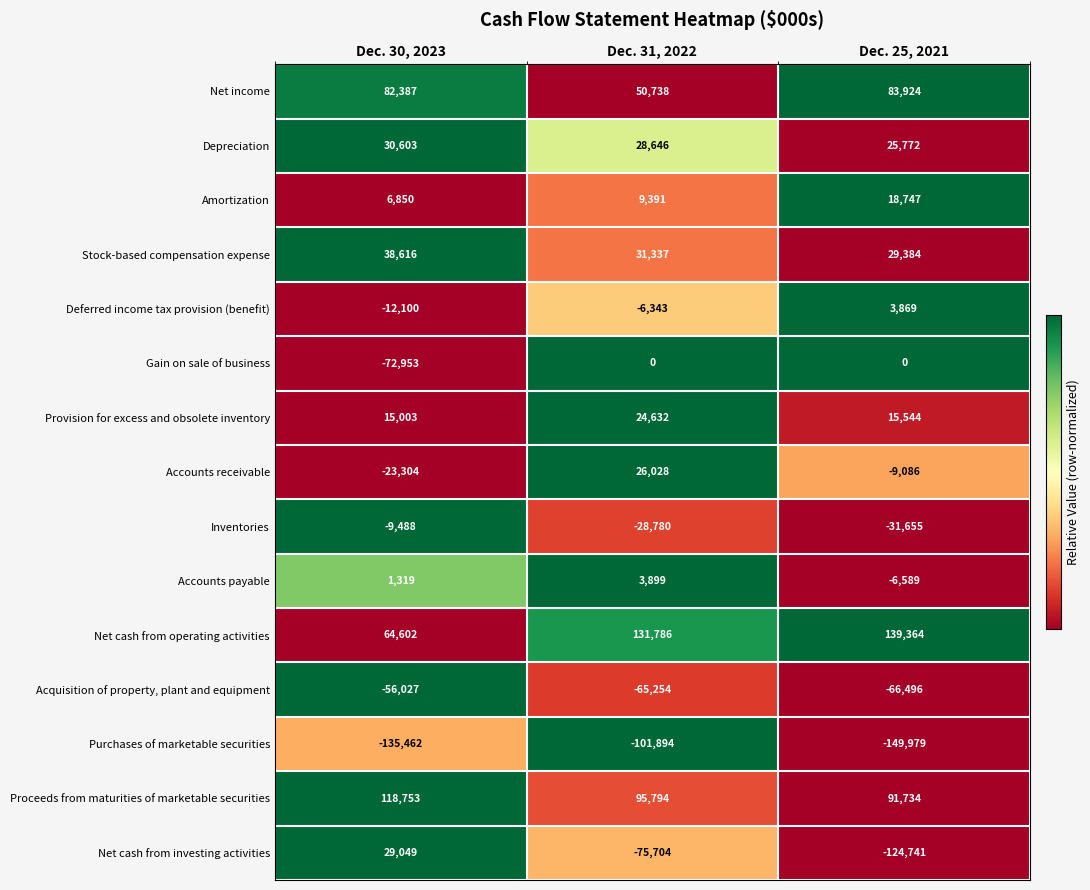

At how many categories does at least one series exceed 87474?

3